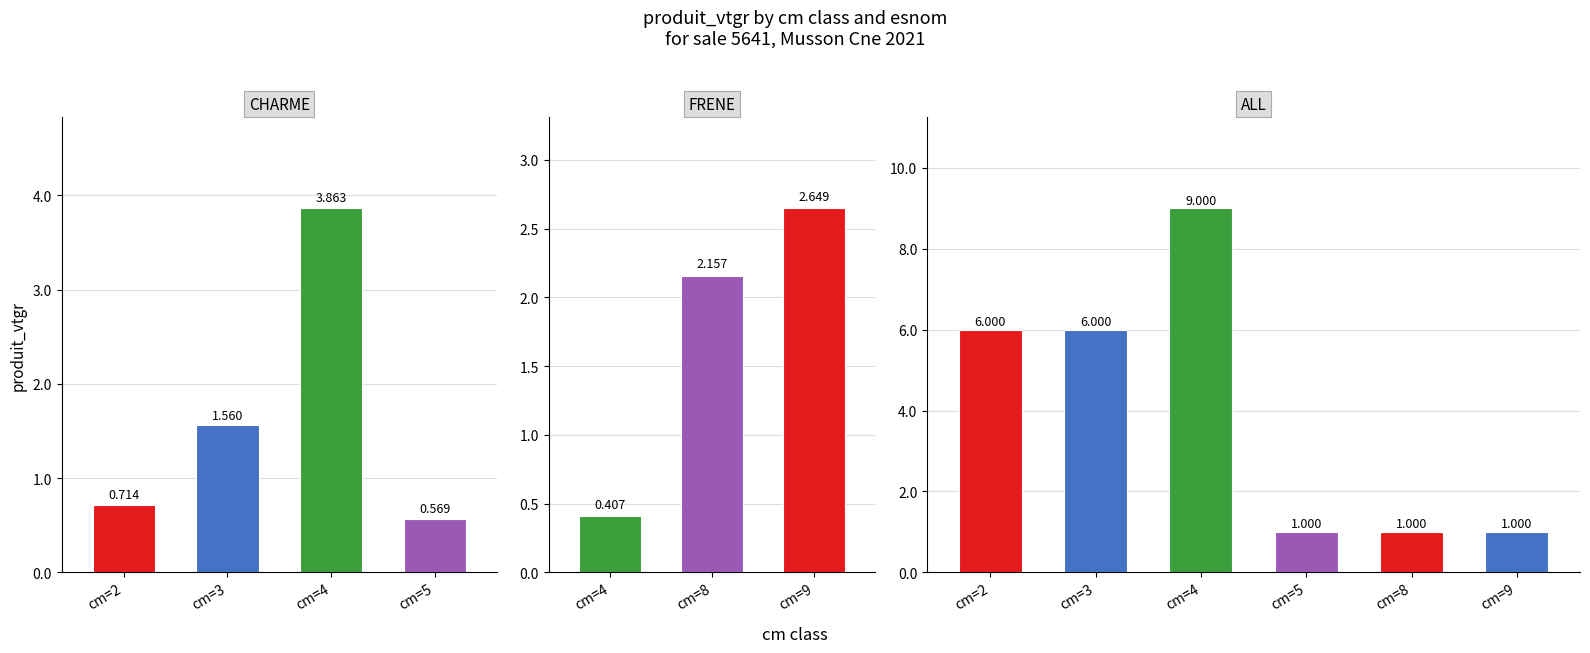

Between cm=5 and cm=3, which is larger?

cm=3